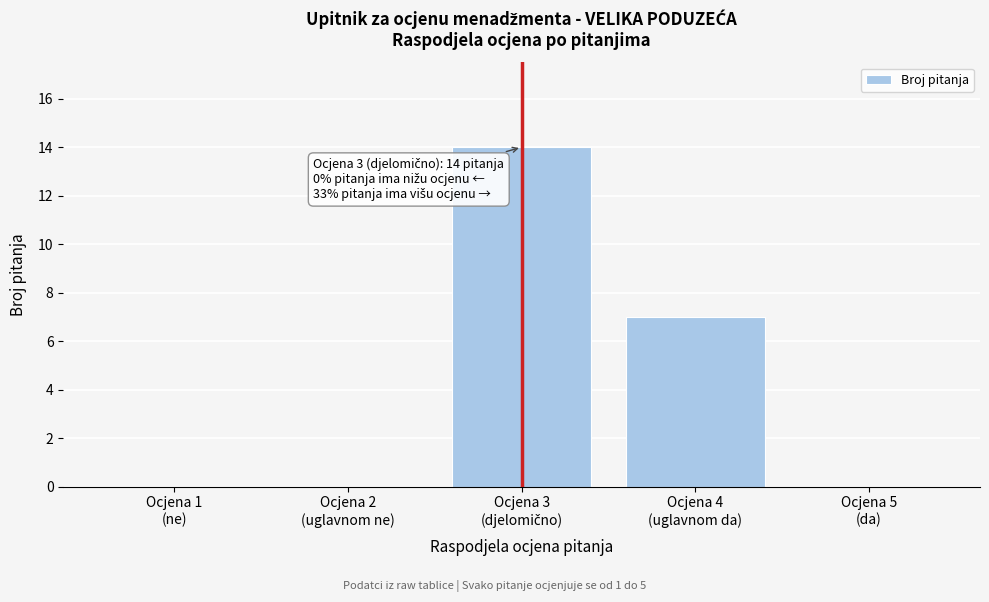

What is the maximum value shown in the chart?

14